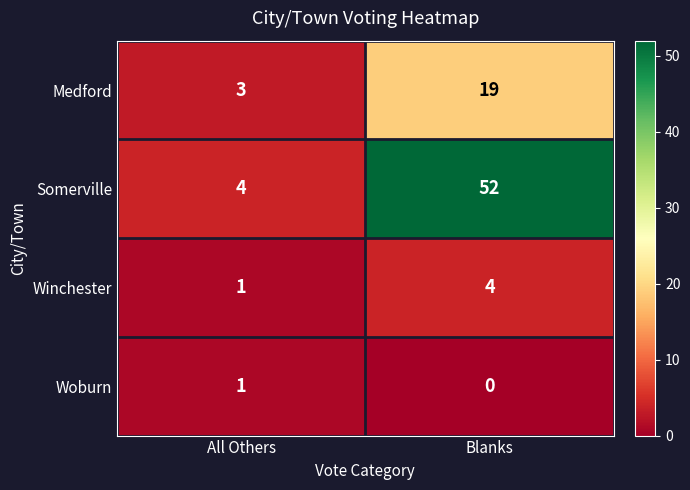

At which label is Woburn closest to 0?

Blanks